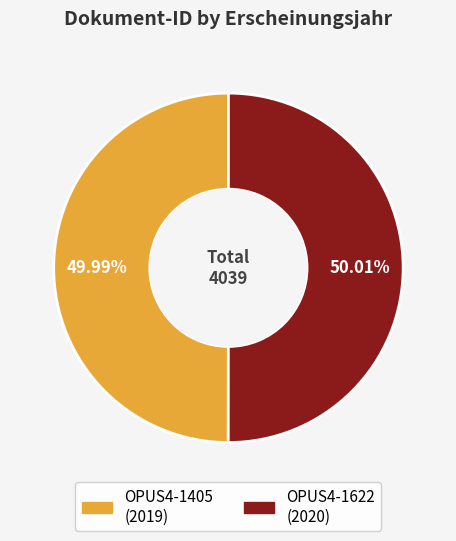

To the nearest percent, what percentage of the pie is OPUS4-1622?

50%